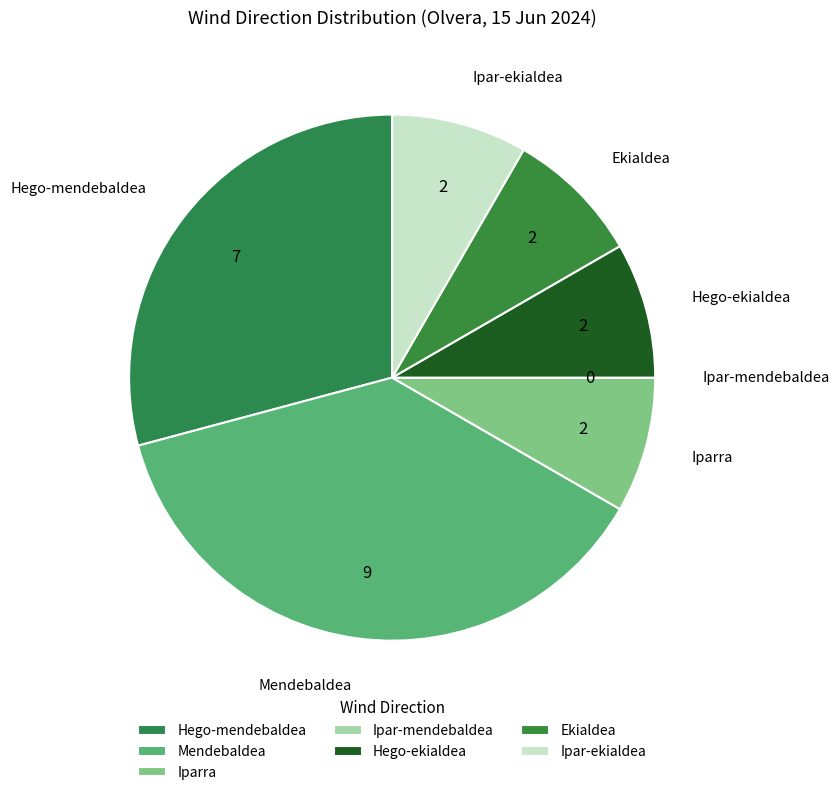

Which has a higher value, Hego-ekialdea or Ekialdea?

Hego-ekialdea